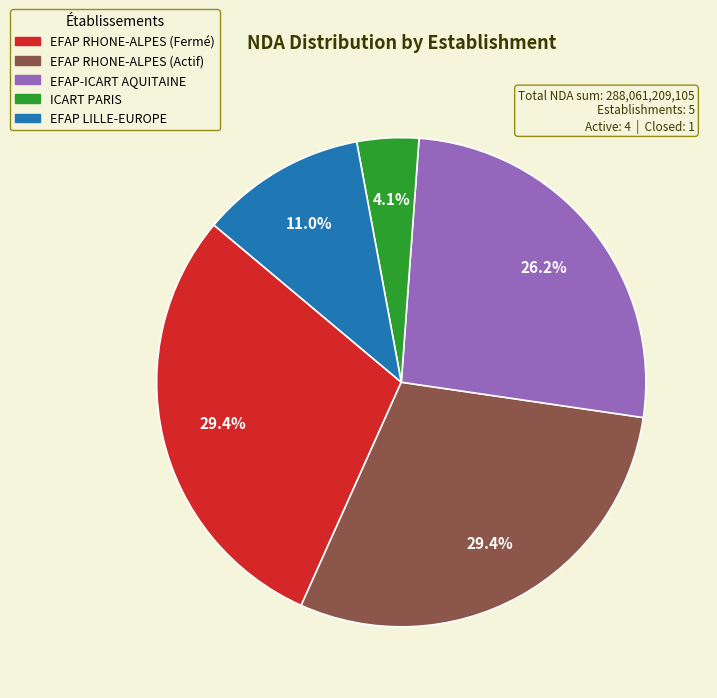

To the nearest percent, what percentage of the pie is EFAP-ICART AQUITAINE?

26%